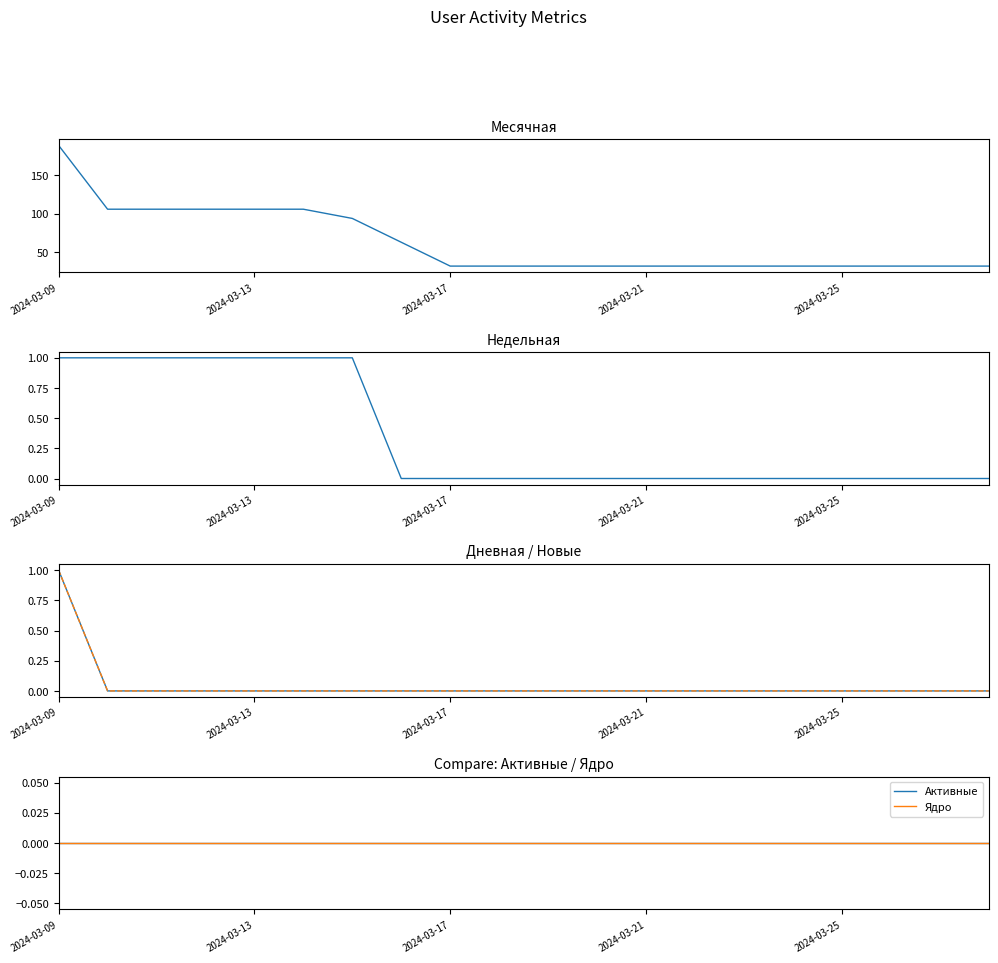

True or false: Ядро has more than 1 interior local peaks.

False